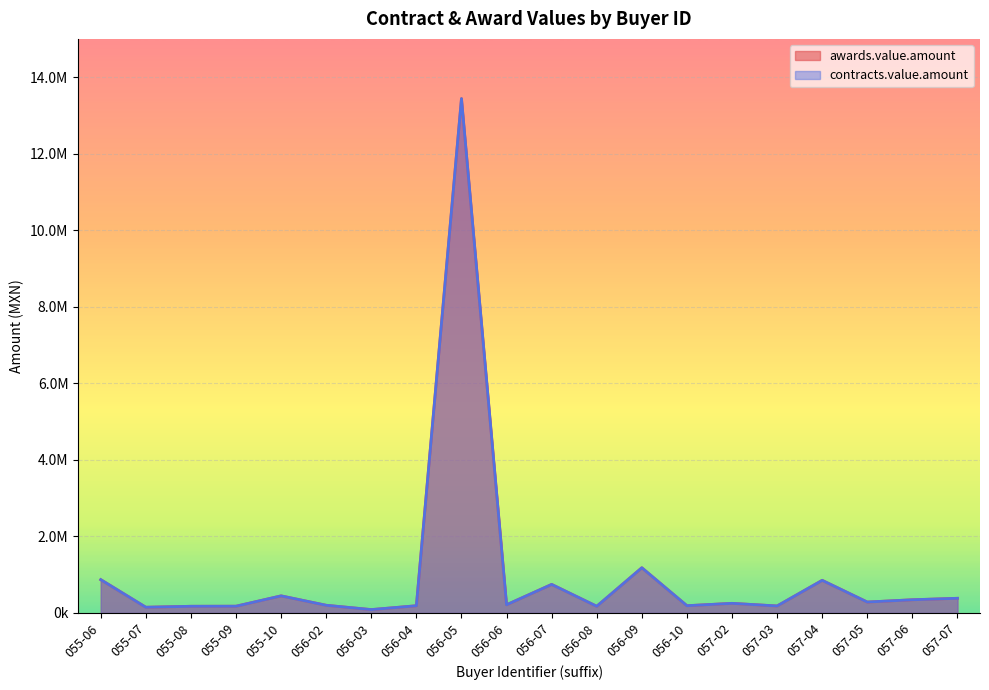

The contracts.value.amount series shows 119099.1 at 057-05. True or false?

False